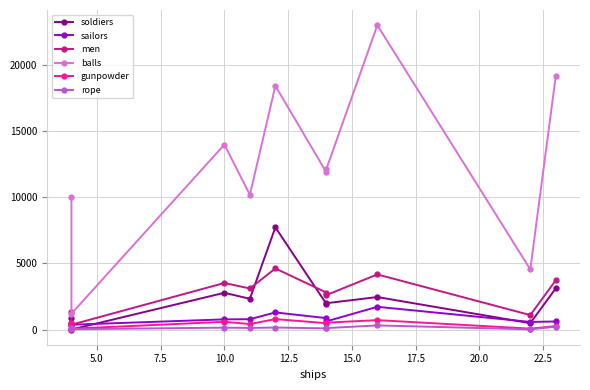

Reading left to right, list all the values displayed in this chart.

soldiers: 873	0	2780	2325	7737	1937	1992	2458	479	3121
sailors: 468	362	767	780	1293	863	616	1719	574	608
men: 1341	362	3523	3105	4623	2800	2608	4171	1093	3729
balls: 10000	1200	14000	10200	18450	11900	12150	23040	4550	19200
gunpowder: 498	60	584	415	789	477	518	710	66	258
rope: 88	20	141	119	150	87	109	309	13	215